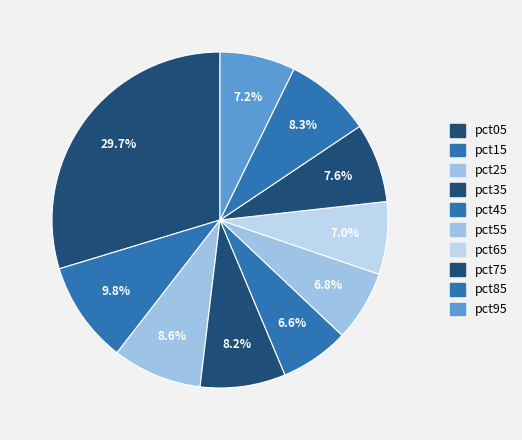

The pct35 slice represents 21% of the pie. True or false?

False